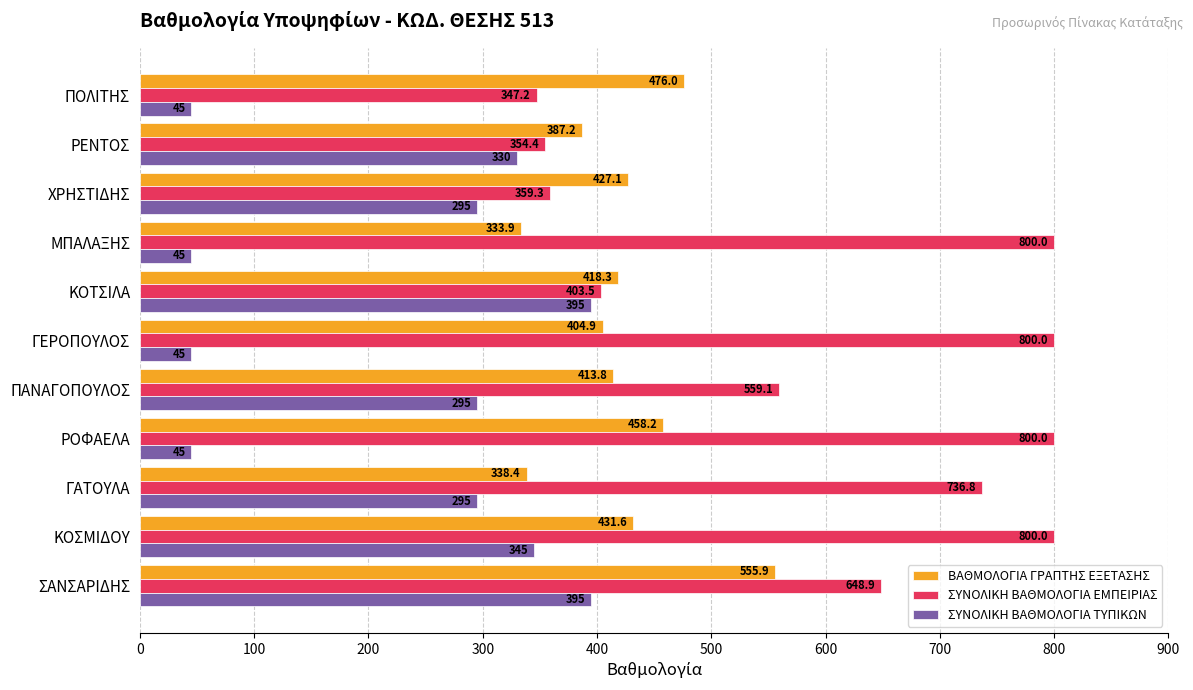

How many categories are shown in the chart?

11